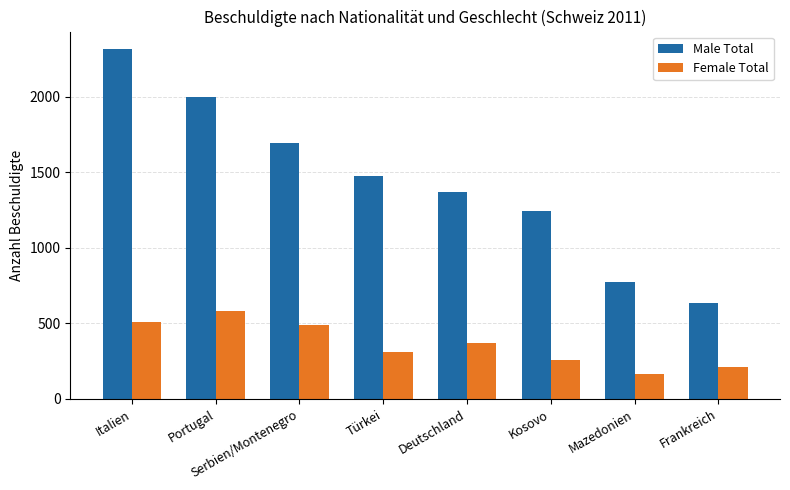

List the labels in order of Male Total value, smallest first.

Frankreich, Mazedonien, Kosovo, Deutschland, Türkei, Serbien/Montenegro, Portugal, Italien